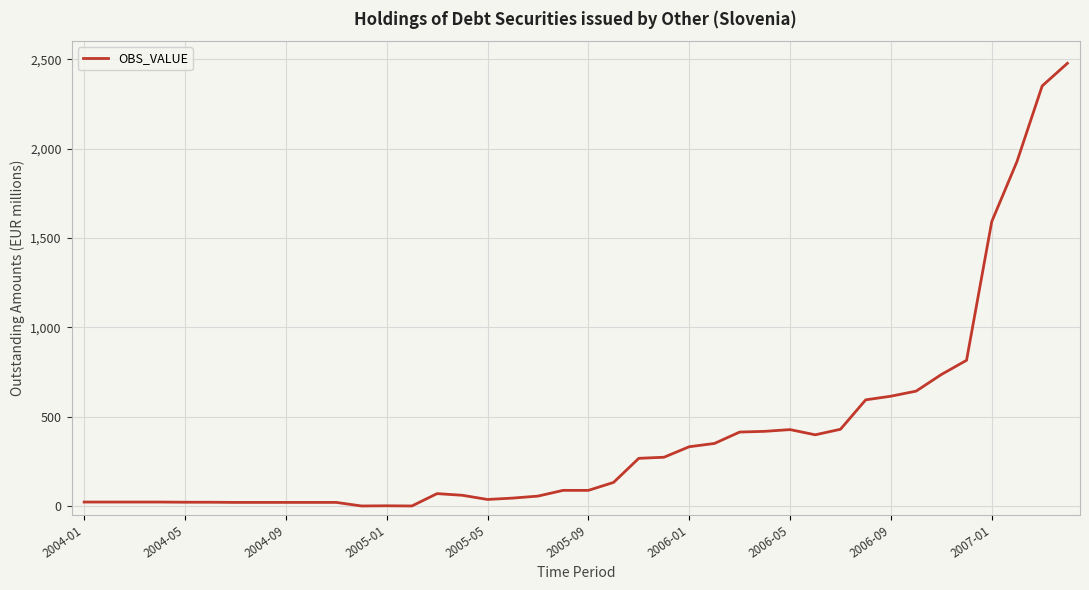

True or false: the data has more than 0 interior local peaks.

True